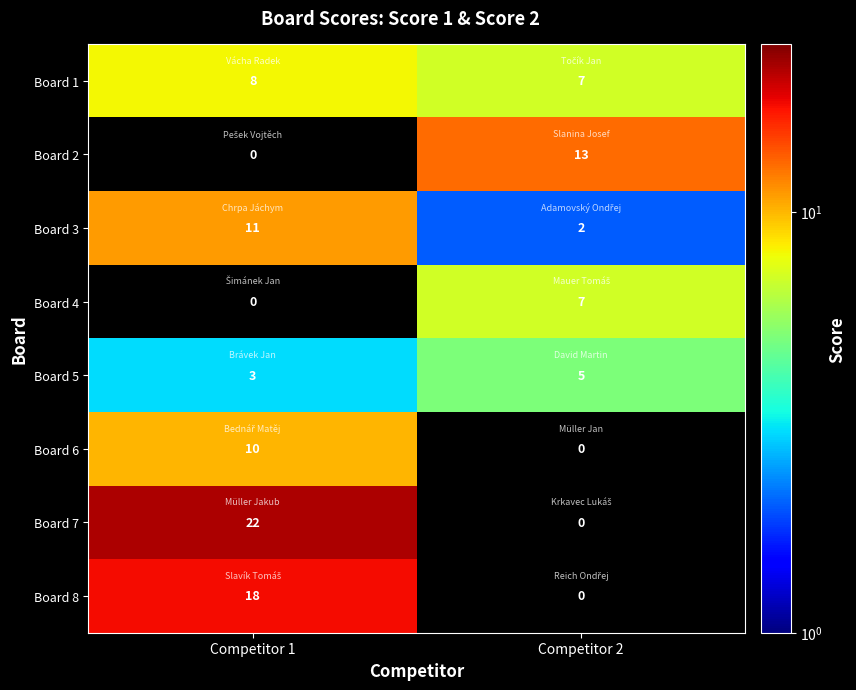

Is the value of Board 7 at Competitor 1 greater than the value of Board 3 at Competitor 2?

Yes